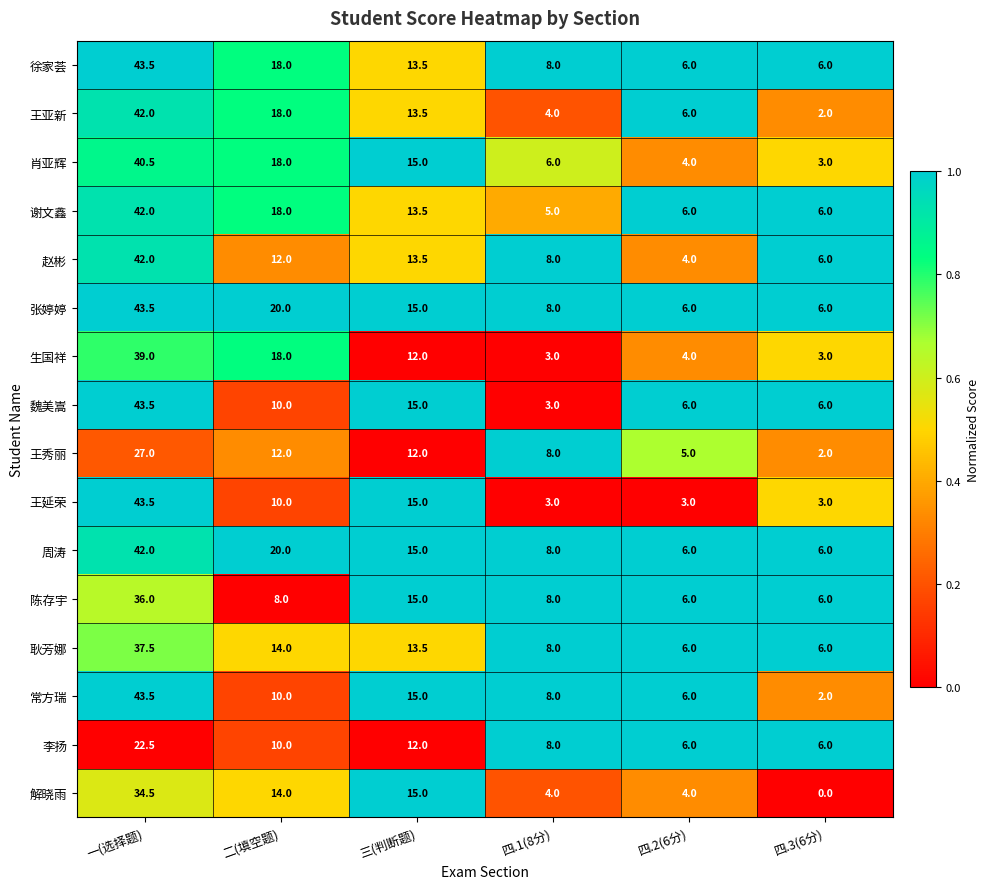

At how many categories does at least one series exceed 0?

6